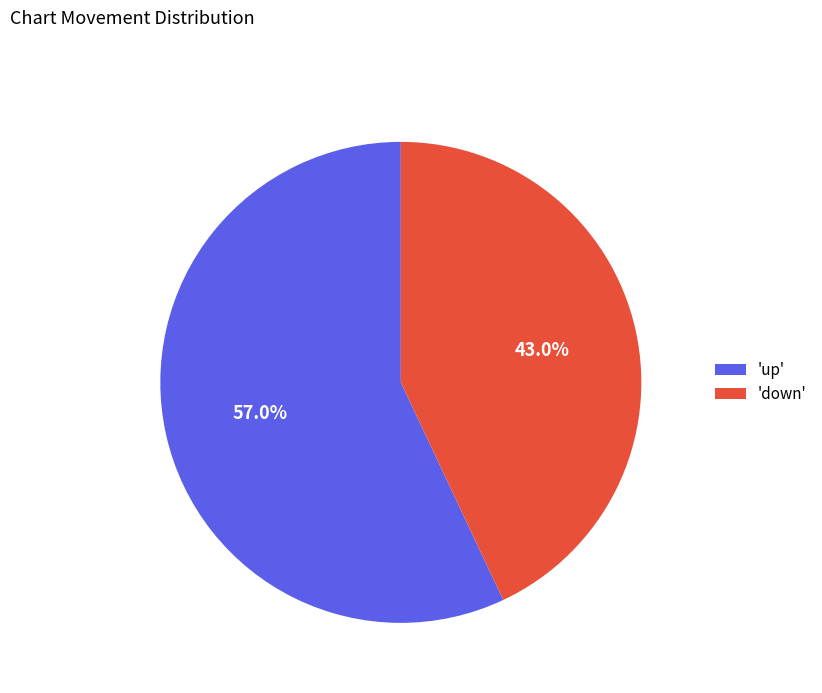

Approximately how many times larger is the value at 'up' compared to 'down'?

1.3